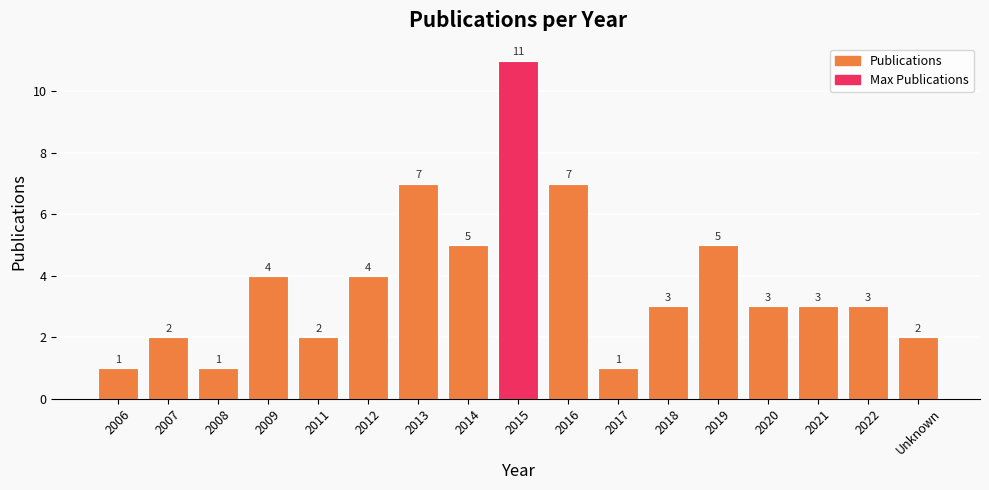

What is the smallest value displayed?

1